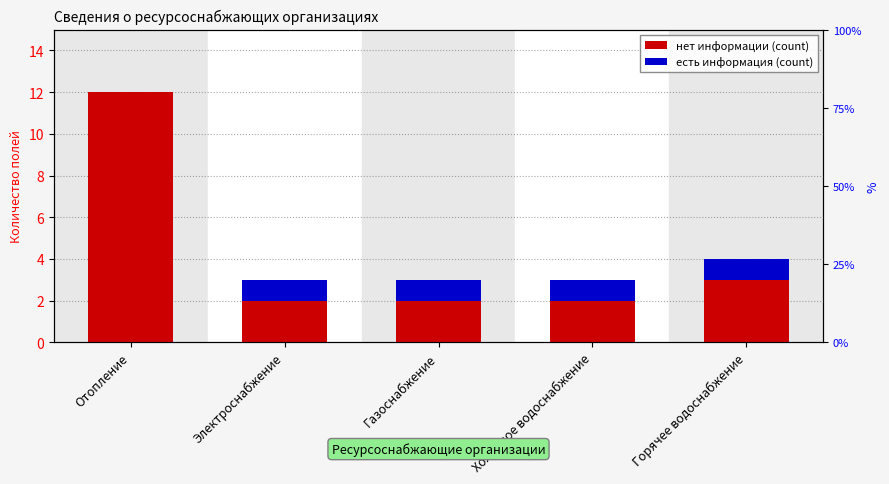

What is the difference between the нет информации (count) values at Отопление and Горячее водоснабжение?

9